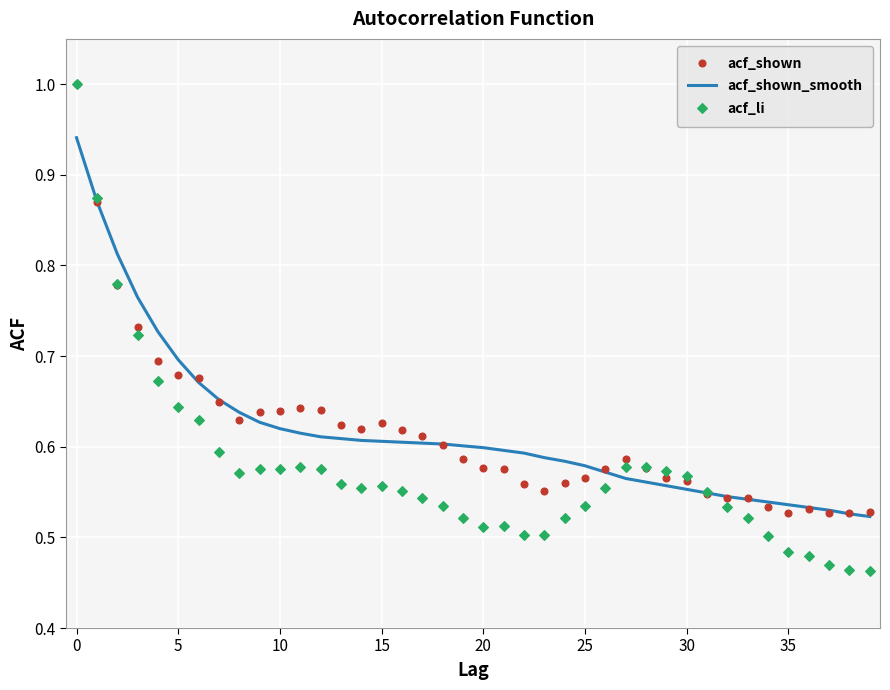

How many times do acf_li and acf_shown_smooth cross each other?

3